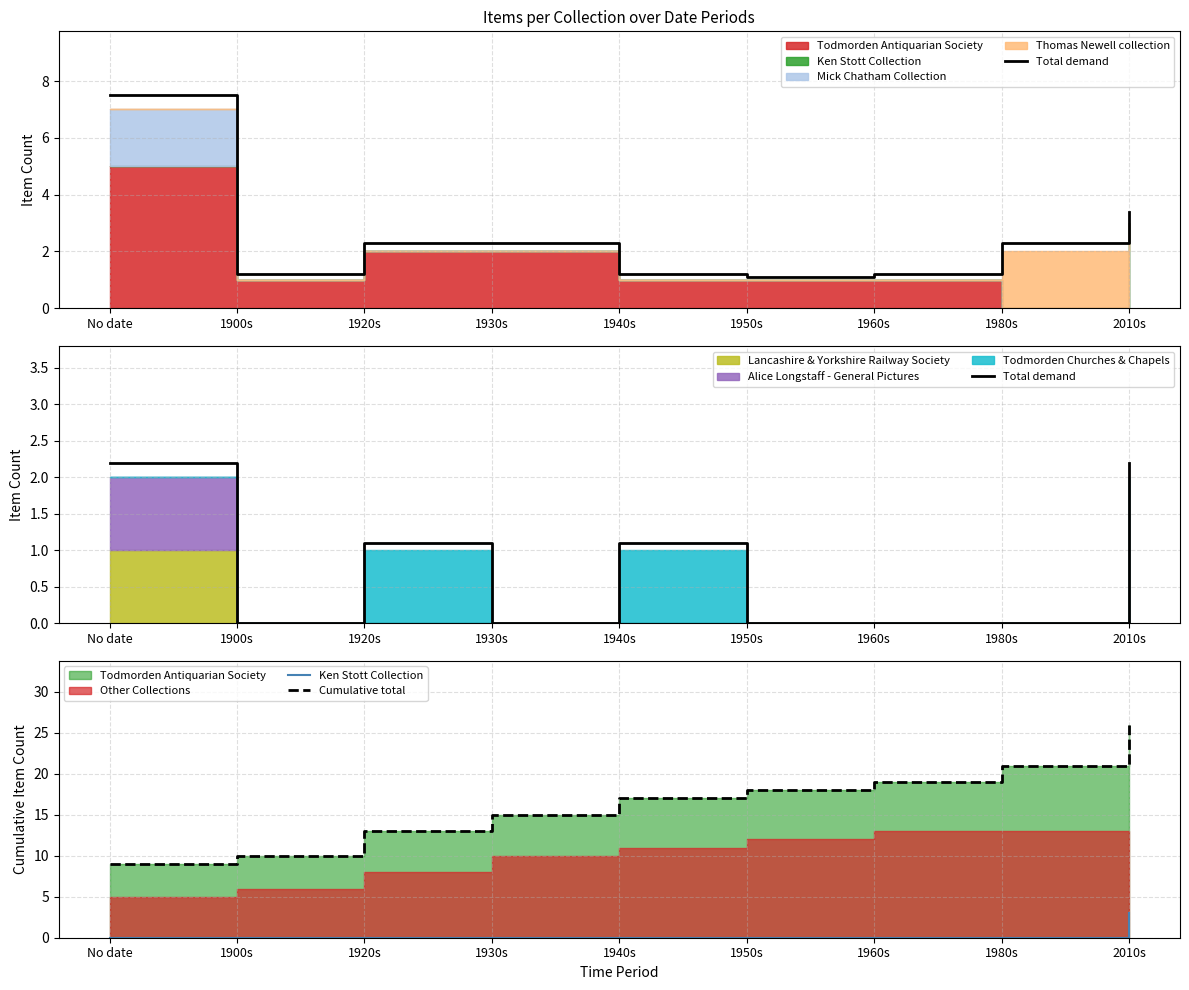

Rank the series by their maximum value, from lowest to highest.

Total demand, Ken Stott Collection, Cumulative total